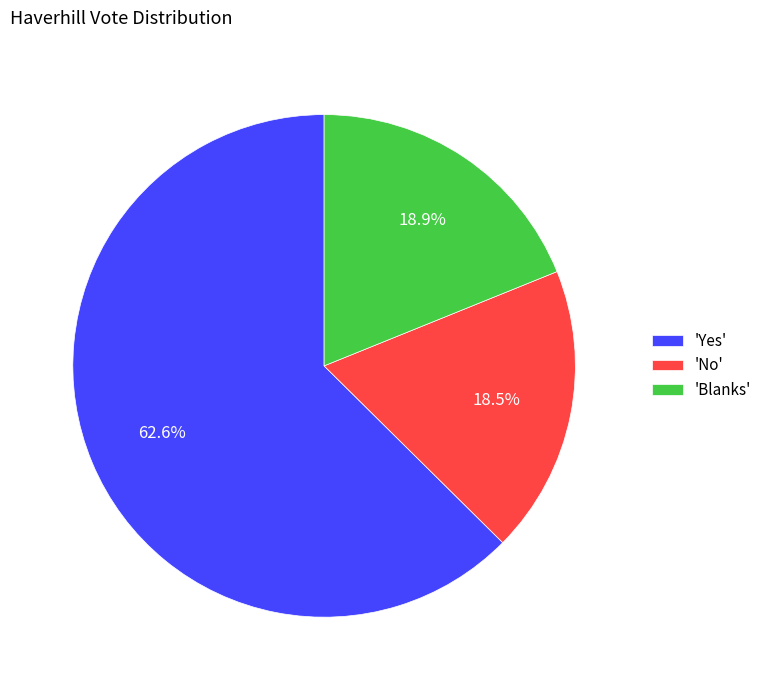

How many slices are in this pie chart?

3